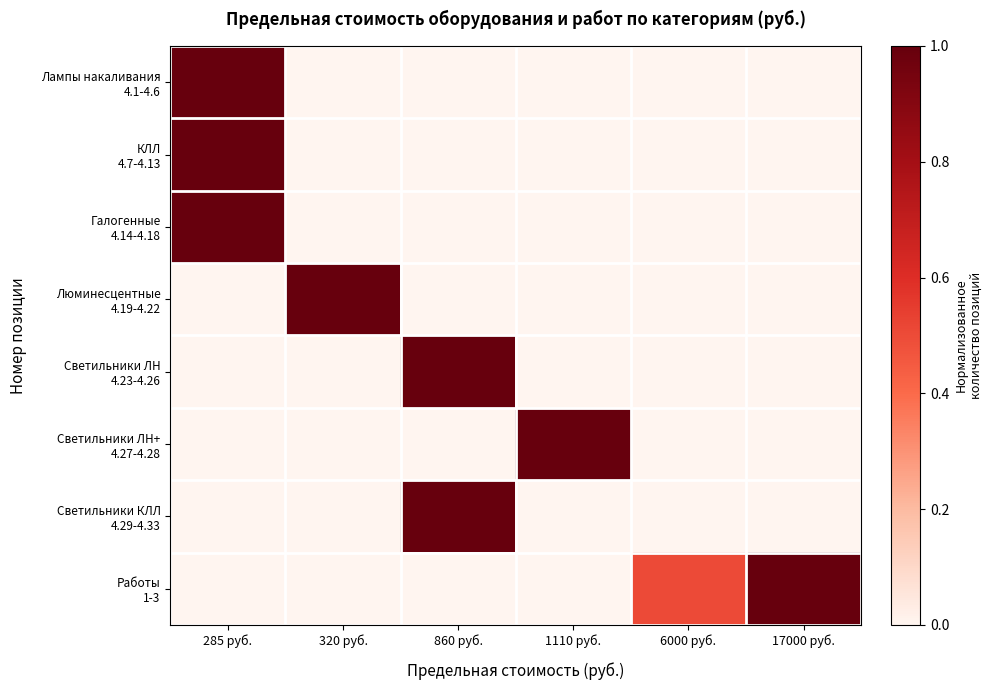

What is the difference between the highest and lowest values at 17000 руб.?

1.0